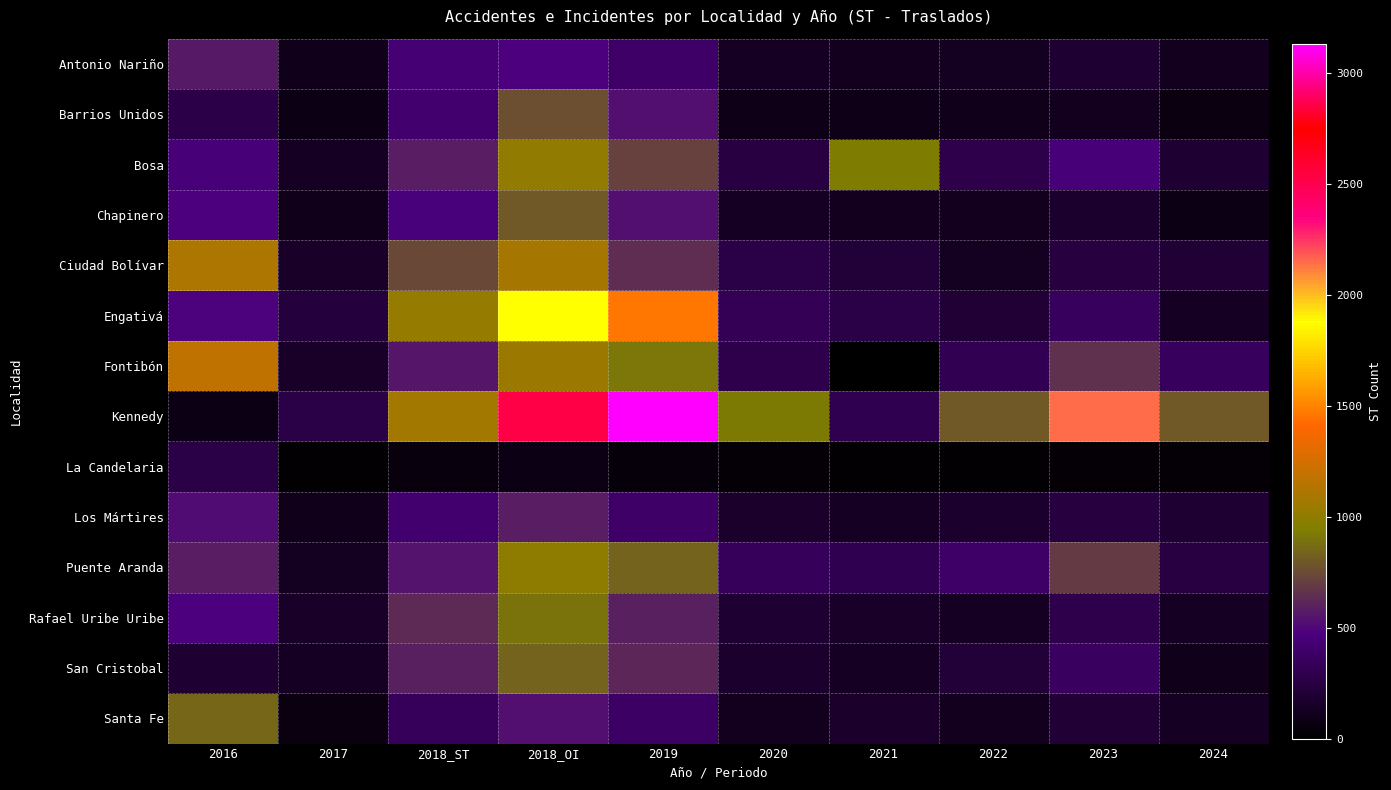

Reading right to left, transcribe all the data shown in this chart.

Antonio Nariño: 2024=122	2023=186	2022=124	2021=118	2020=141	2019=385	2018_OI=467	2018_ST=440	2017=104	2016=564
Barrios Unidos: 2024=68	2023=112	2022=107	2021=94	2020=88	2019=534	2018_OI=761	2018_ST=404	2017=84	2016=279
Bosa: 2024=189	2023=442	2022=282	2021=930	2020=245	2019=719	2018_OI=1010	2018_ST=582	2017=137	2016=447
Chapinero: 2024=81	2023=179	2022=117	2021=112	2020=141	2019=532	2018_OI=804	2018_ST=458	2017=99	2016=472
Ciudad Bolívar: 2024=207	2023=236	2022=129	2021=210	2020=259	2019=648	2018_OI=1088	2018_ST=745	2017=147	2016=1103
Engativá: 2024=143	2023=346	2022=200	2021=258	2020=323	2019=1458	2018_OI=1876	2018_ST=1020	2017=232	2016=481
Fontibón: 2024=351	2023=660	2022=310	2021=0	2020=283	2019=909	2018_OI=1045	2018_ST=556	2017=152	2016=1176
Kennedy: 2024=804	2023=2143	2022=807	2021=304	2020=918	2019=3132	2018_OI=2855	2018_ST=1076	2017=264	2016=80
La Candelaria: 2024=34	2023=30	2022=16	2021=20	2020=26	2019=43	2018_OI=78	2018_ST=57	2017=18	2016=257
Los Mártires: 2024=195	2023=244	2022=173	2021=139	2020=160	2019=387	2018_OI=581	2018_ST=411	2017=99	2016=515
Puente Aranda: 2024=251	2023=696	2022=381	2021=296	2020=332	2019=833	2018_OI=1001	2018_ST=546	2017=134	2016=576
Rafael Uribe Uribe: 2024=139	2023=284	2022=143	2021=151	2020=189	2019=599	2018_OI=900	2018_ST=629	2017=157	2016=470
San Cristobal: 2024=99	2023=359	2022=209	2021=140	2020=174	2019=621	2018_OI=836	2018_ST=598	2017=145	2016=188
Santa Fe: 2024=136	2023=201	2022=116	2021=161	2020=120	2019=378	2018_OI=535	2018_ST=334	2017=73	2016=848